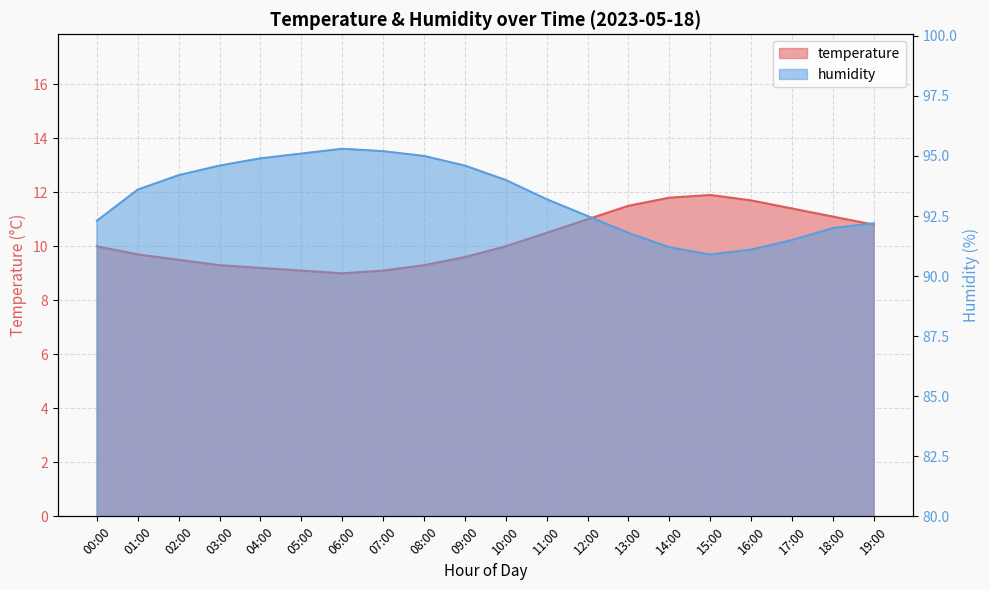

What are all the series names shown in the legend?

temperature, humidity